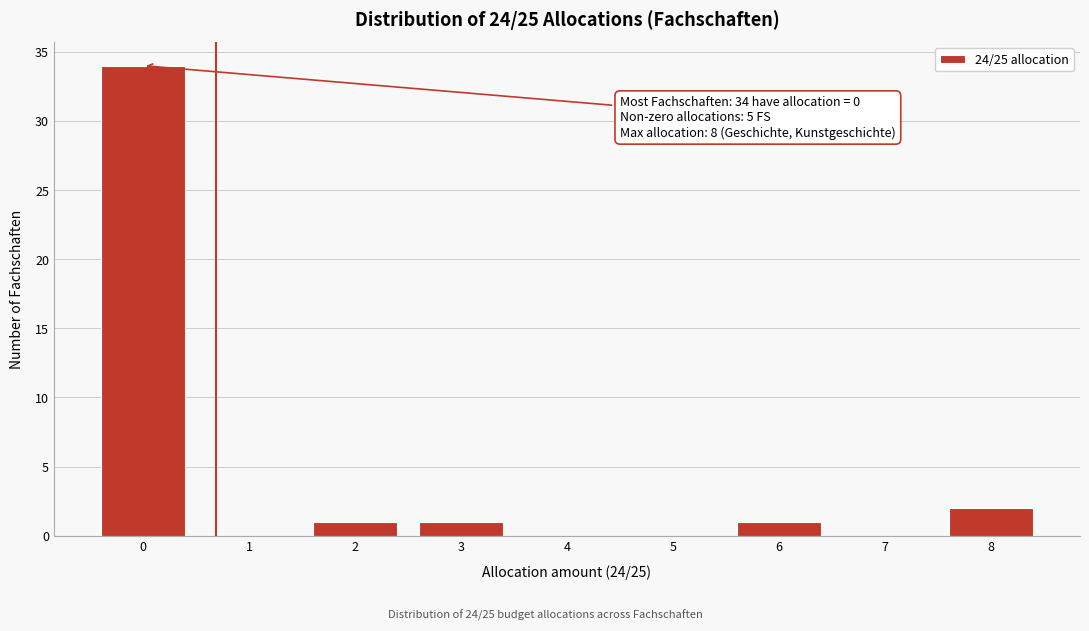

Over which range of the x-axis is the bar tallest?

-0.5 to 0.5